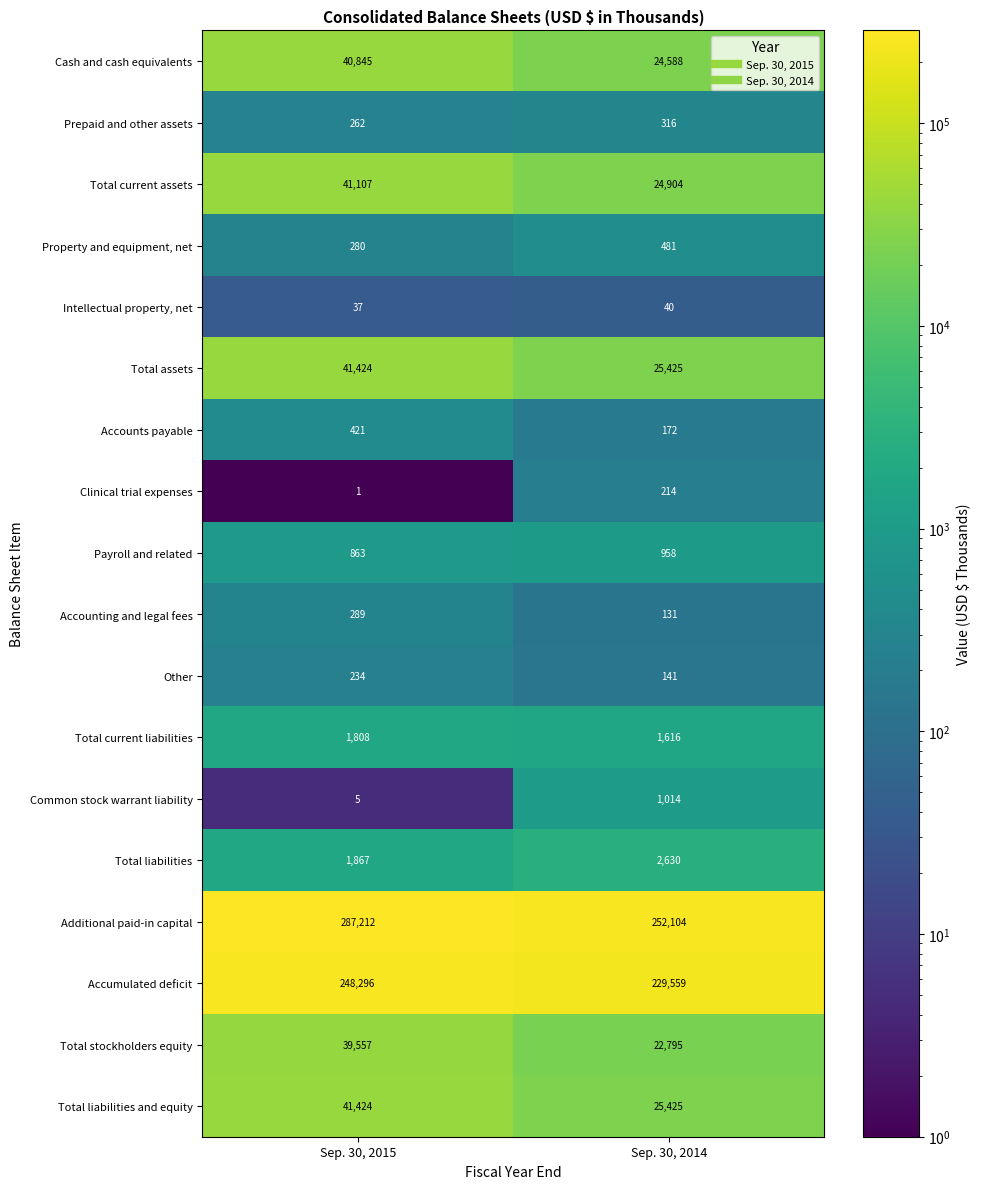

What is the sum of the Common stock warrant liability values at Sep. 30, 2014 and Sep. 30, 2015?

1019